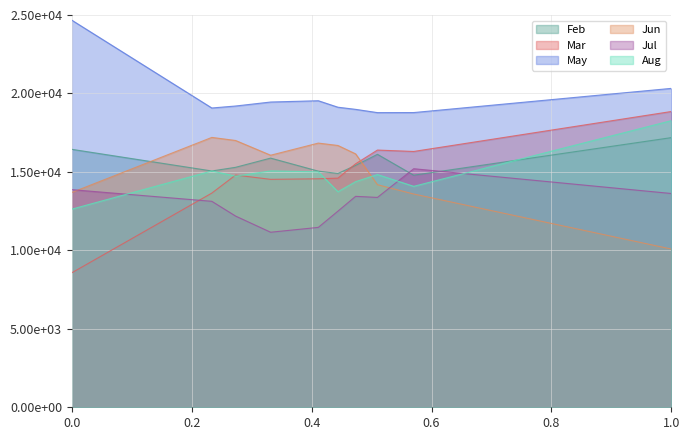

How many lines are shown in the chart?

6